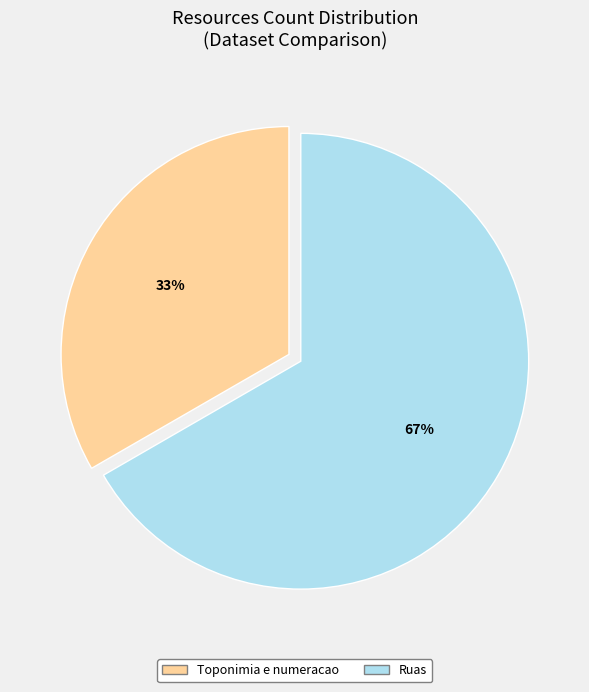

To the nearest percent, what is the combined percentage of Toponimia e numeracao and Ruas?

100%